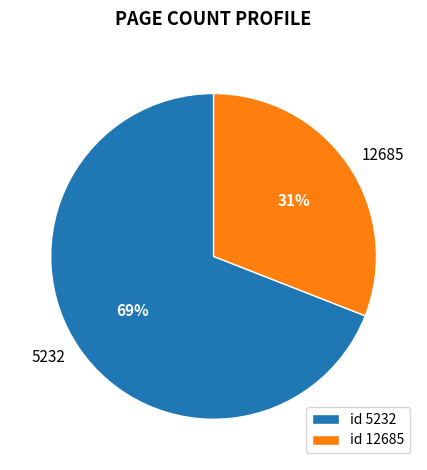

True or false: 5232 accounts for 69% of the total.

True